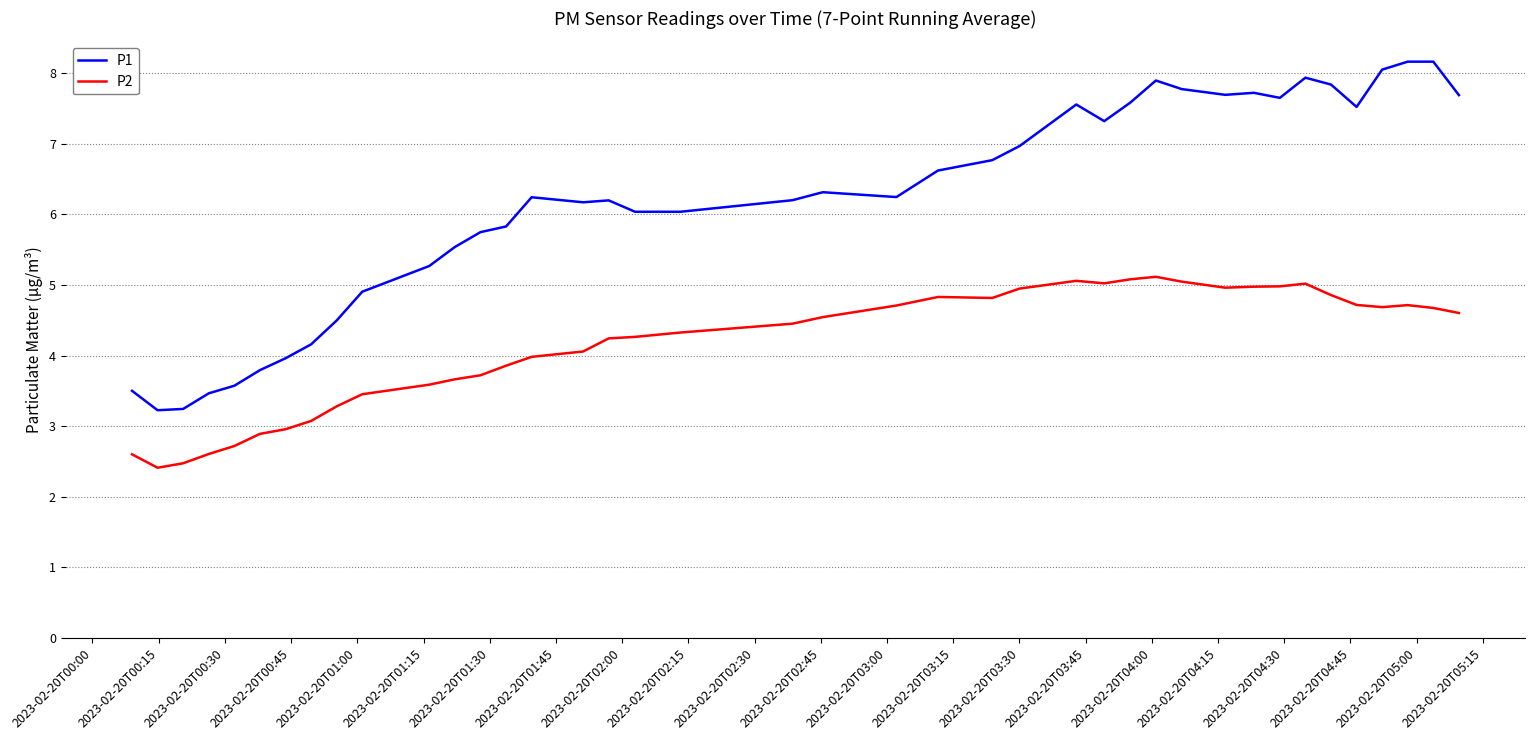

What is the difference between the maximum and minimum values in the P1 series?

4.9